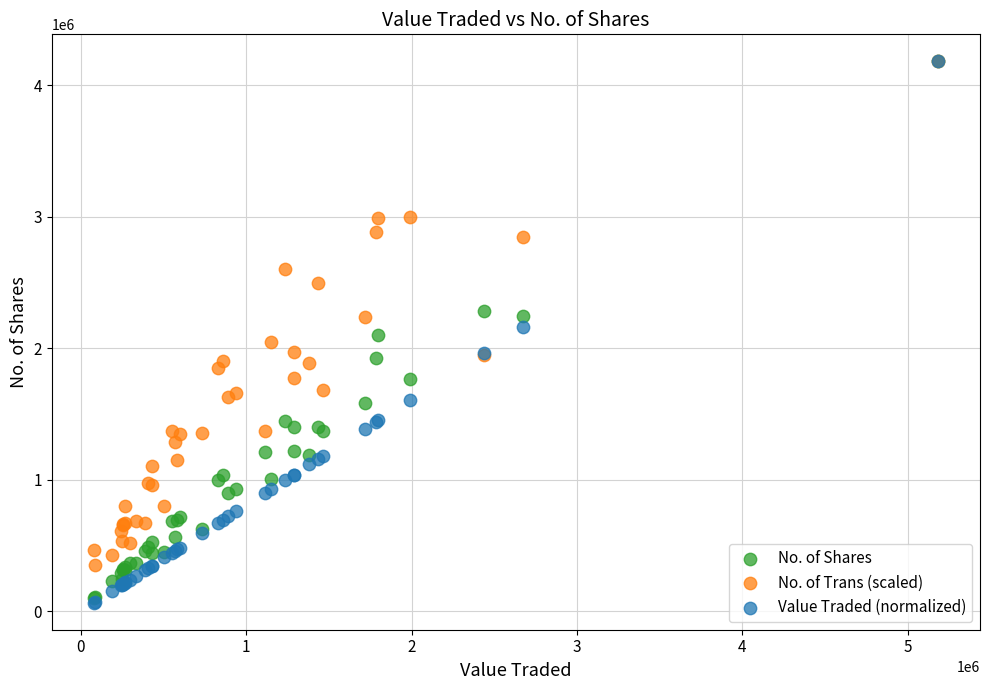

Which series has the widest spread of Y values?

Value Traded (normalized)